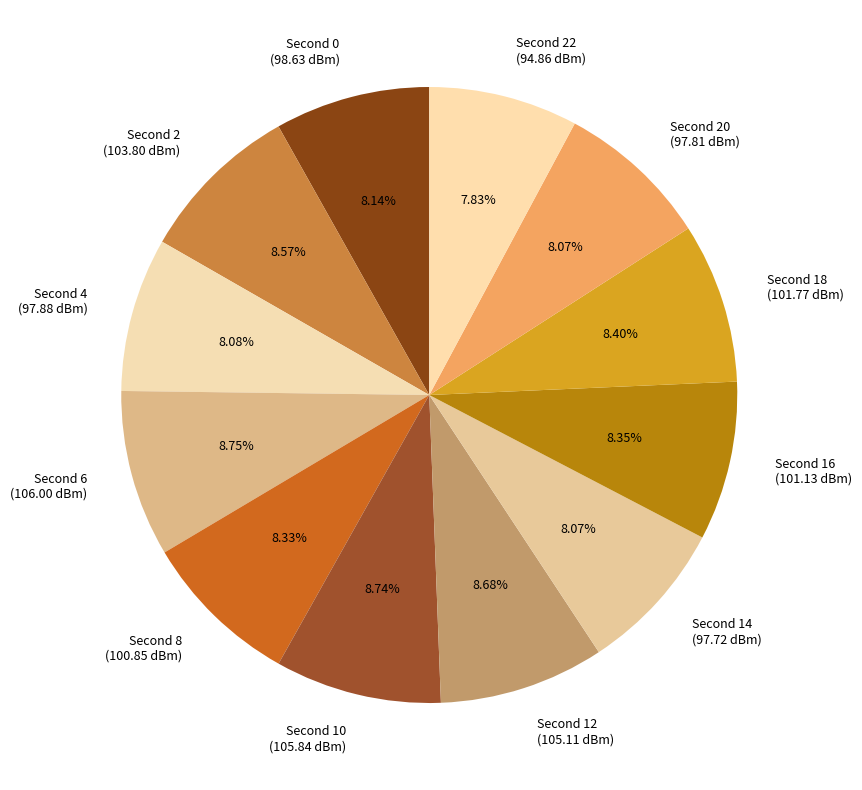

Count the number of slices in the pie.

12